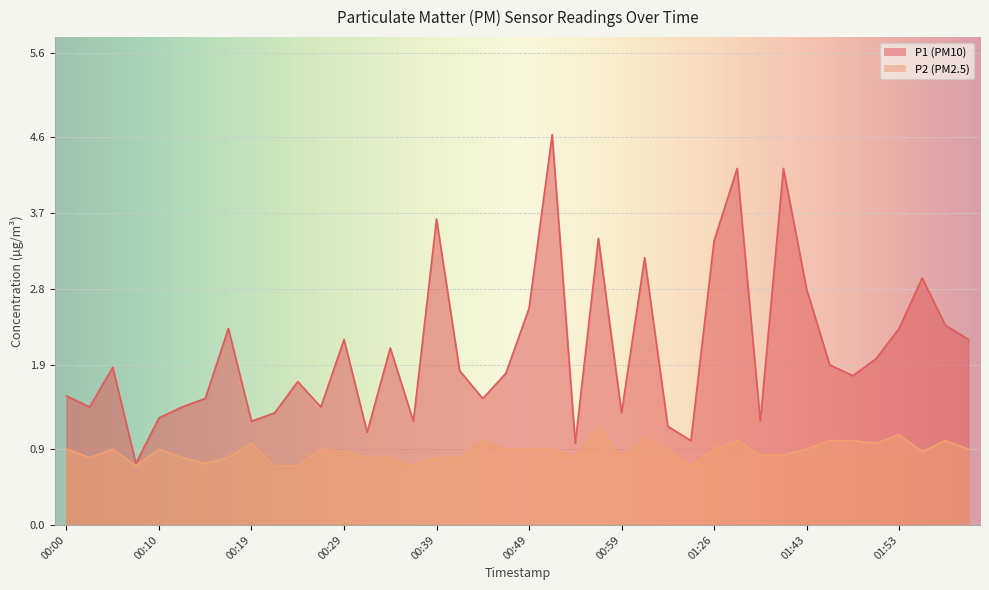

True or false: P1 and P2 cross at least once.

False